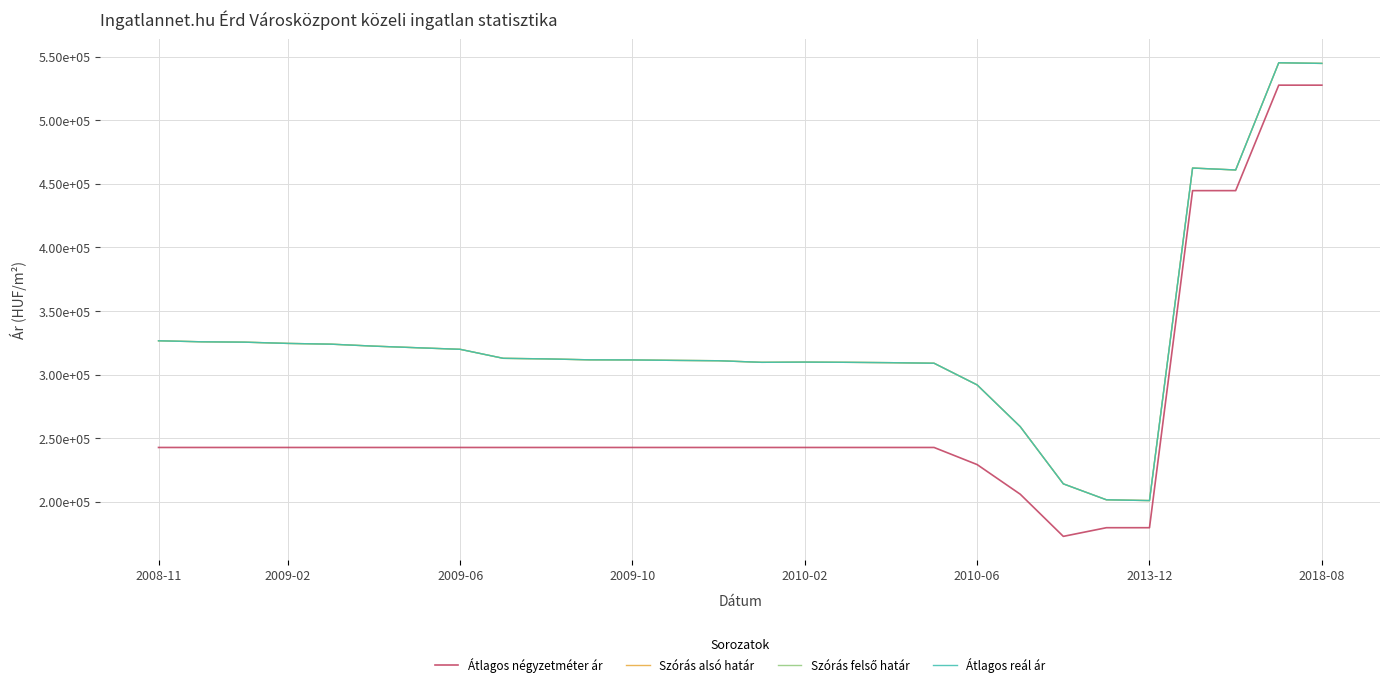

Does the chart have visible grid lines?

Yes